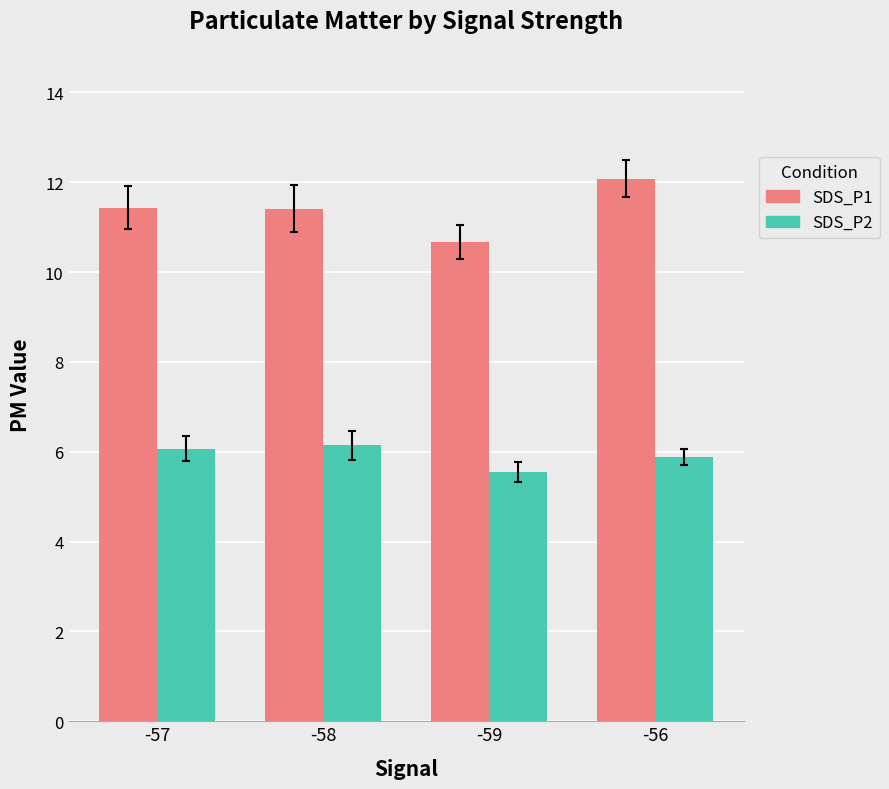

How many series are shown in this chart?

2